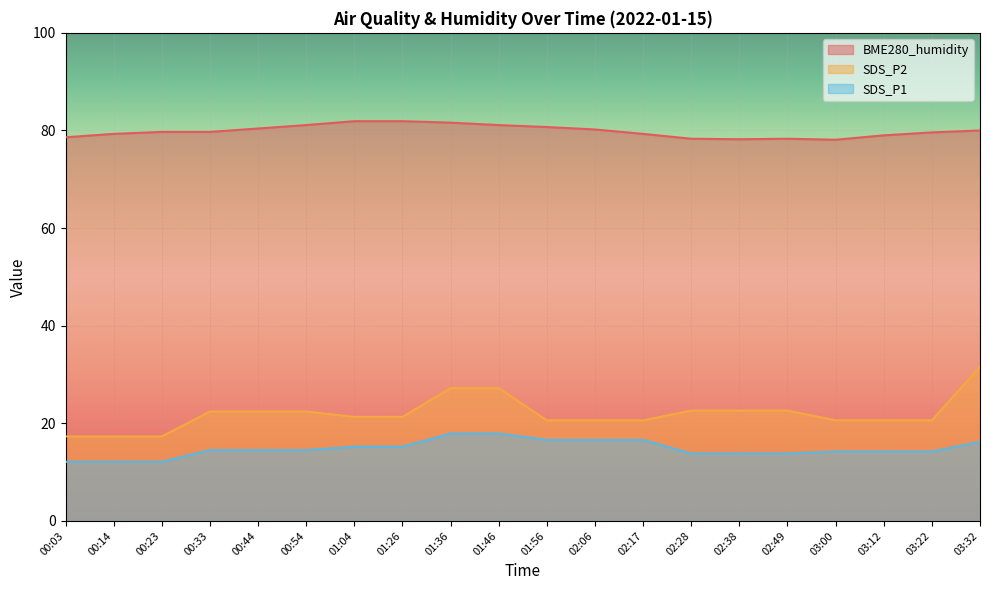

Rank the series at 02:06 from lowest to highest value.

SDS_P1, SDS_P2, BME280_humidity